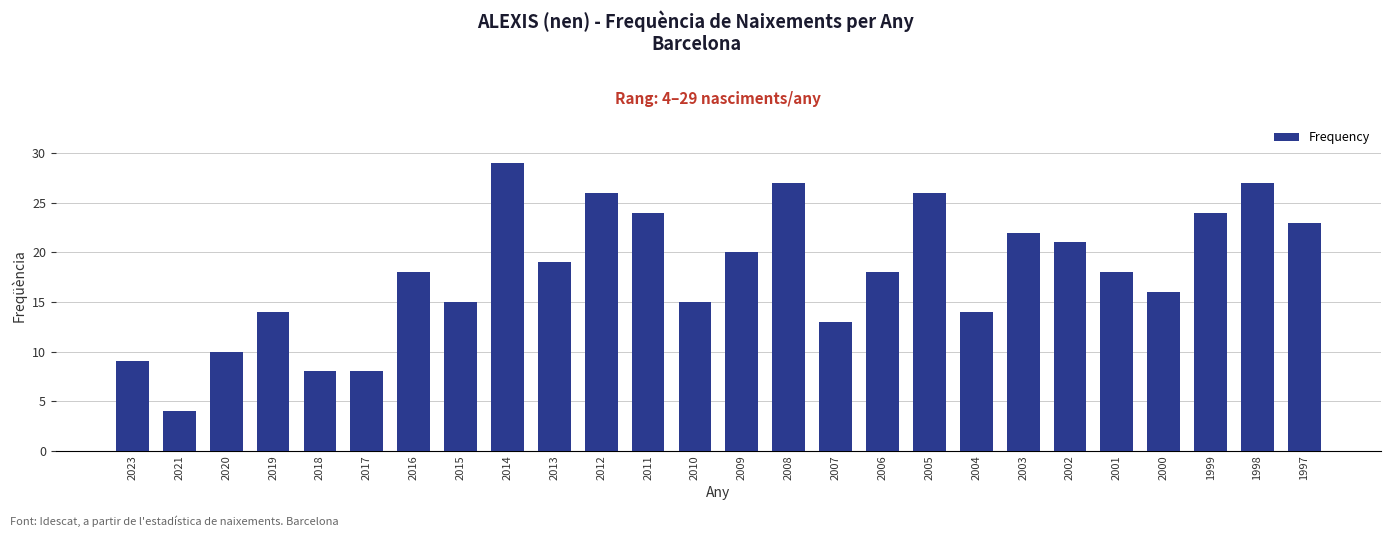

Reading left to right, what are all the values shown in this chart?

2023=9	2021=4	2020=10	2019=14	2018=8	2017=8	2016=18	2015=15	2014=29	2013=19	2012=26	2011=24	2010=15	2009=20	2008=27	2007=13	2006=18	2005=26	2004=14	2003=22	2002=21	2001=18	2000=16	1999=24	1998=27	1997=23